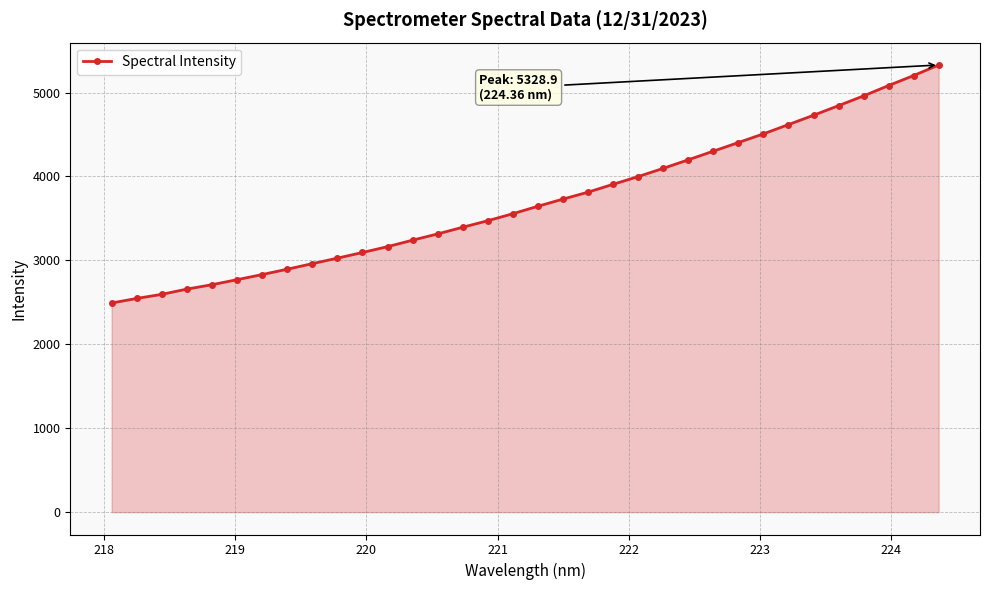

What is the minimum value shown in the chart?

2492.2